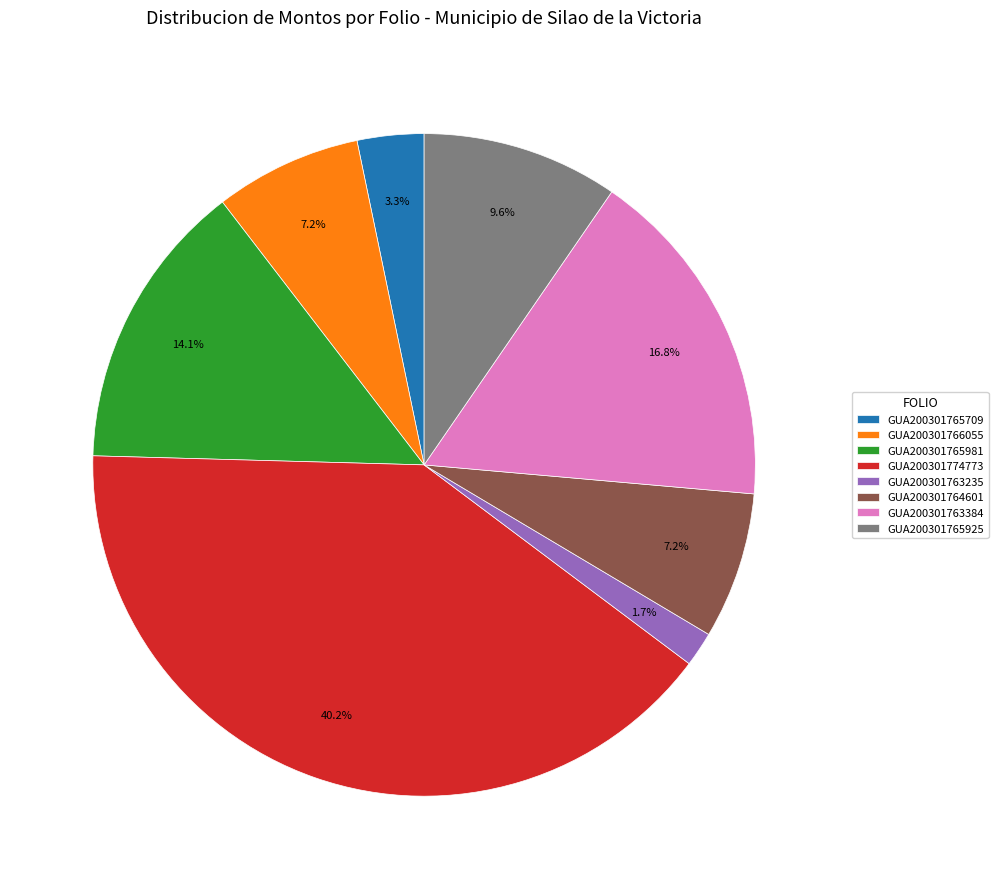

To the nearest percent, what is the average slice percentage?

12%